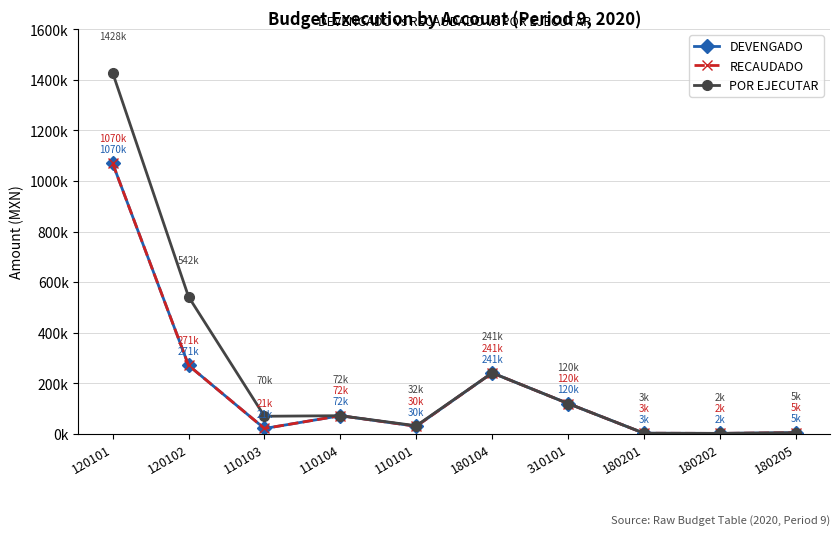

At 110104, list the series in order from smallest to largest.

DEVENGADO, RECAUDADO, POR EJECUTAR